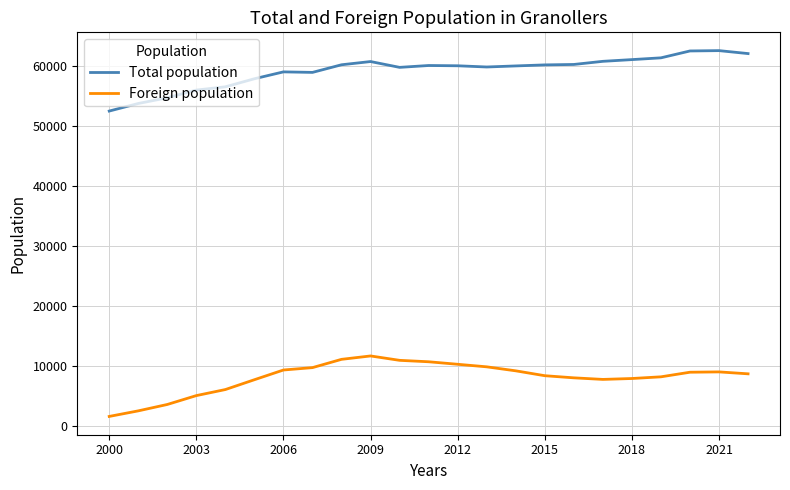

True or false: Total population and Foreign population intersect in this chart.

False